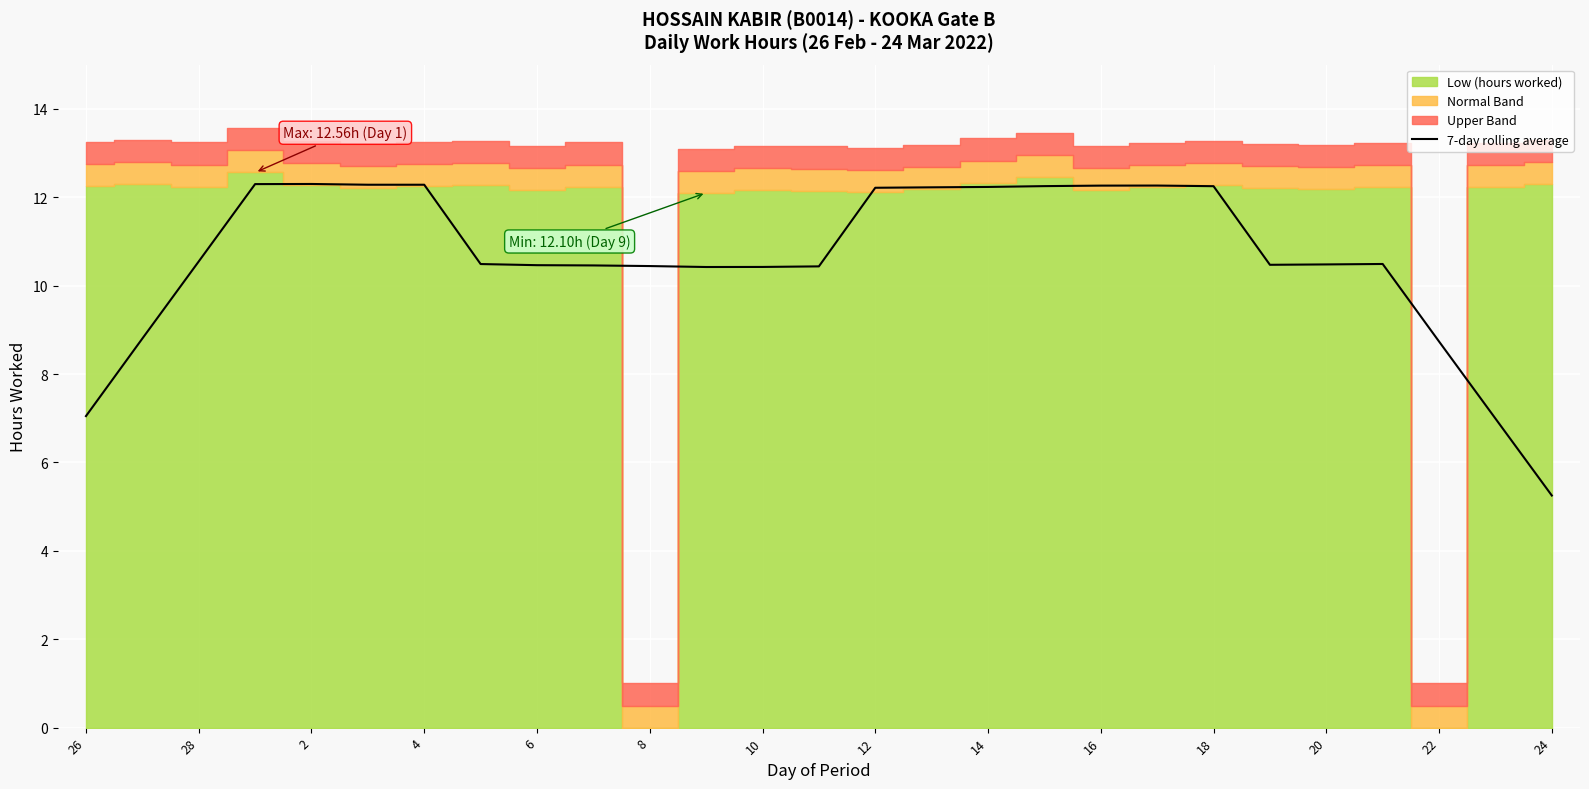

How many lines are shown in the chart?

1